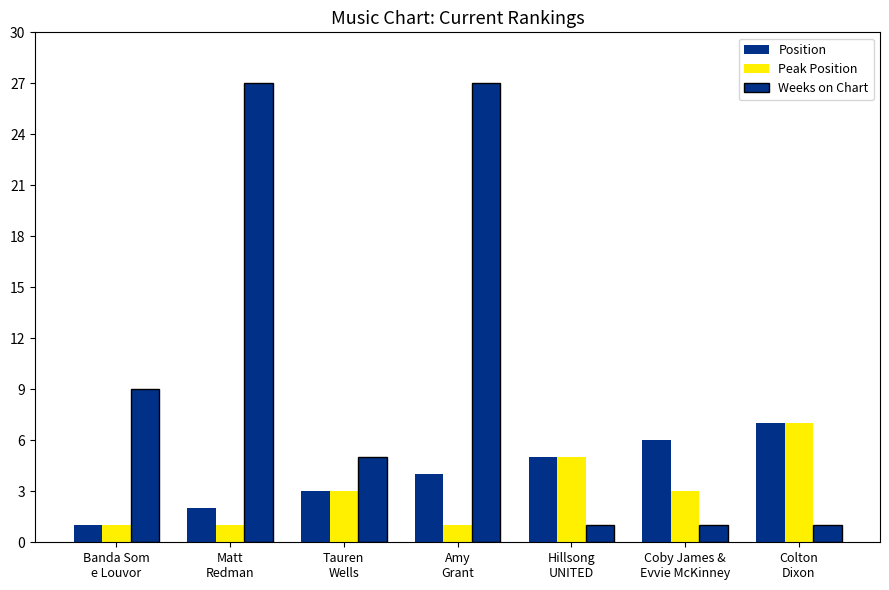

Which label corresponds to the largest value in the chart?

Matt
Redman